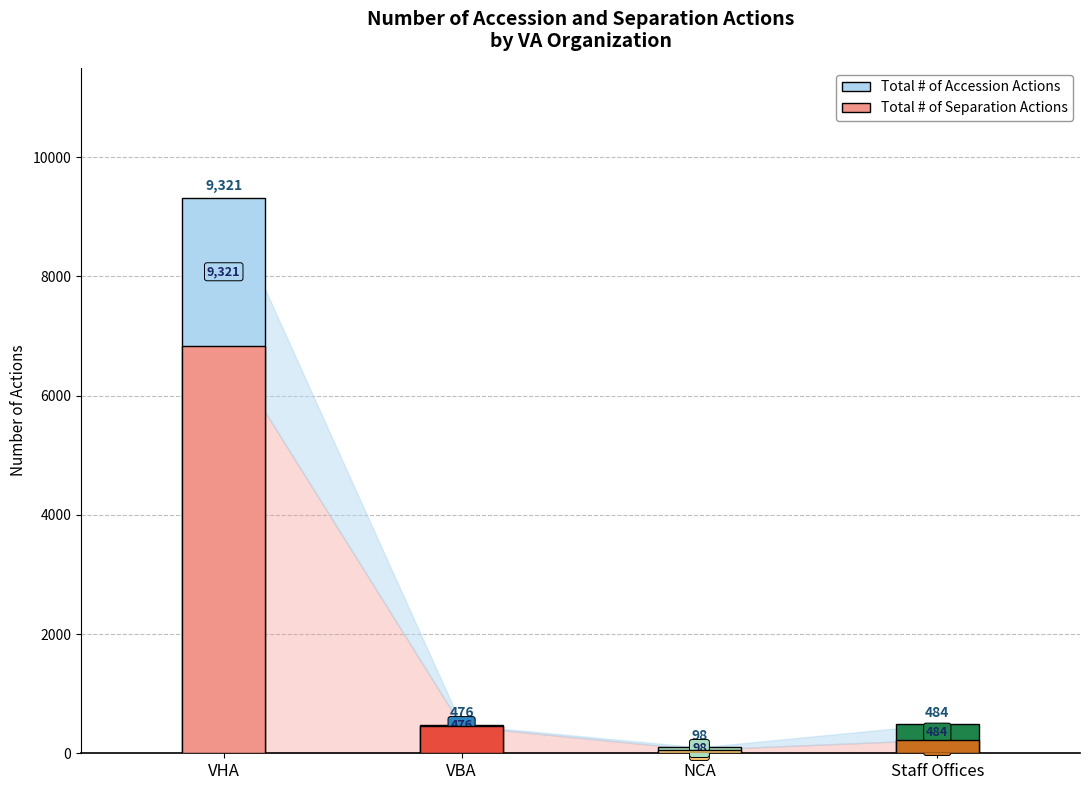

What is the sum of the Total # of Accession Actions values at NCA and VBA?

574